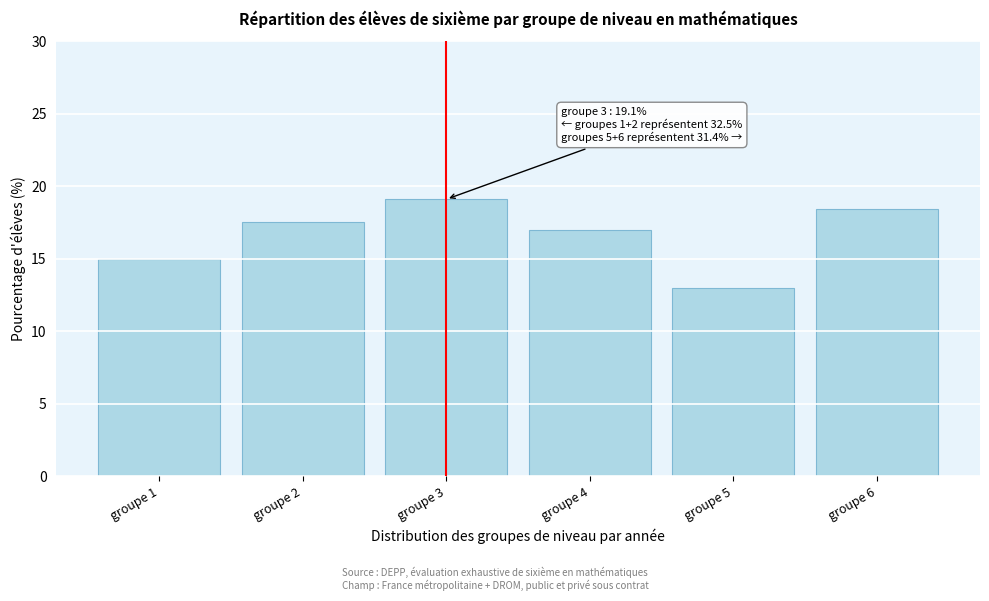

Reading left to right, what are all the values shown in this chart?

groupe 1=15.0	groupe 2=17.5	groupe 3=19.1	groupe 4=17.0	groupe 5=13.0	groupe 6=18.4